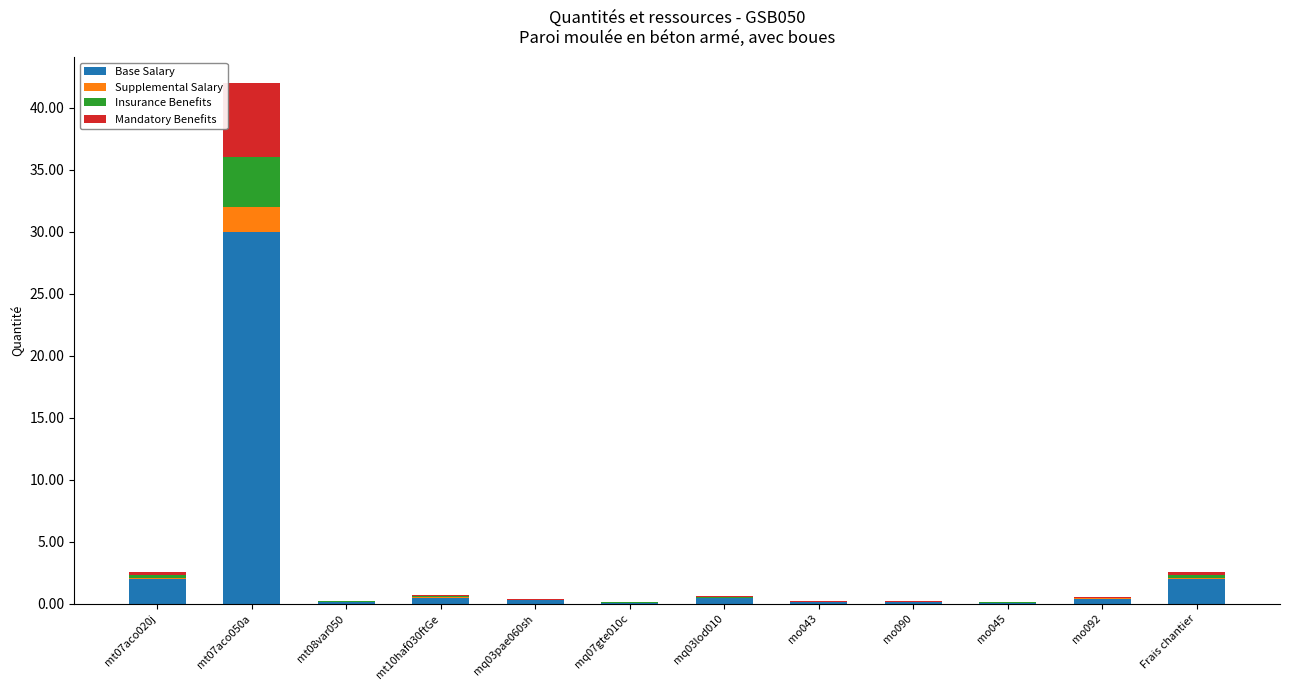

What is the highest value of the Base Salary series?

30.0